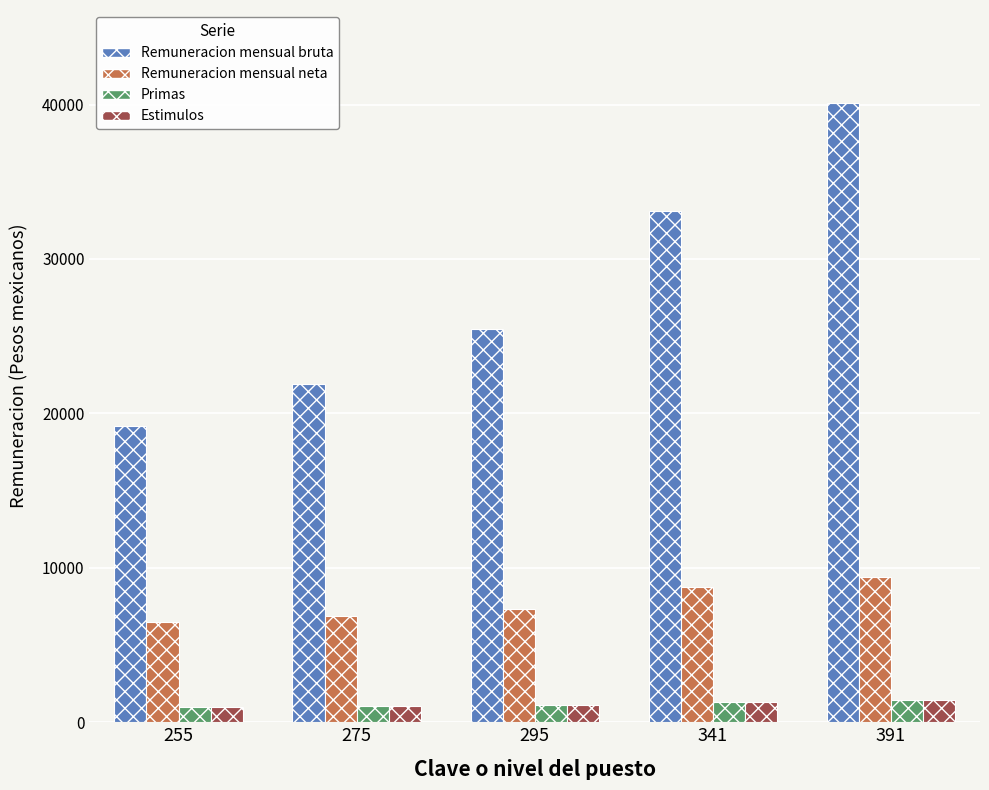

At which category does the chart reach its peak across all series?

391